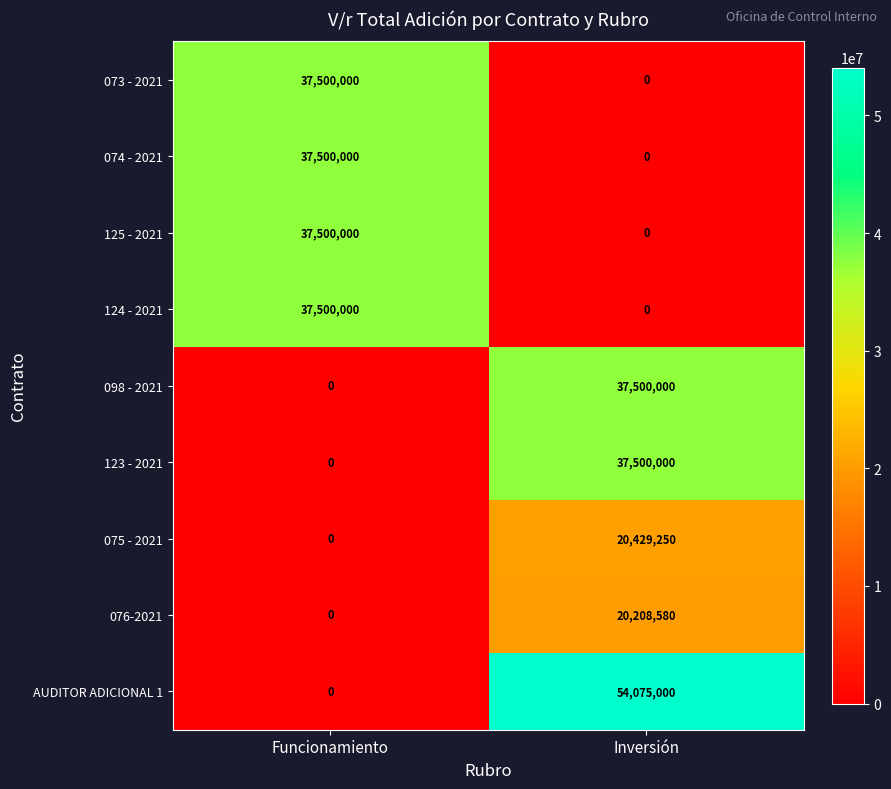

Rank the categories by 076-2021 value from lowest to highest.

Funcionamiento, Inversión